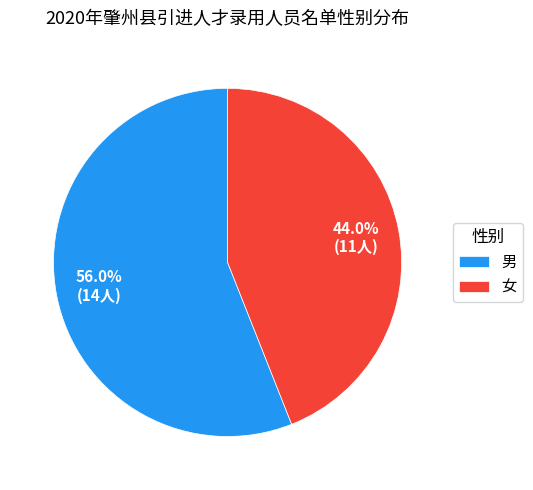

To the nearest percent, what portion does 女 represent?

44%